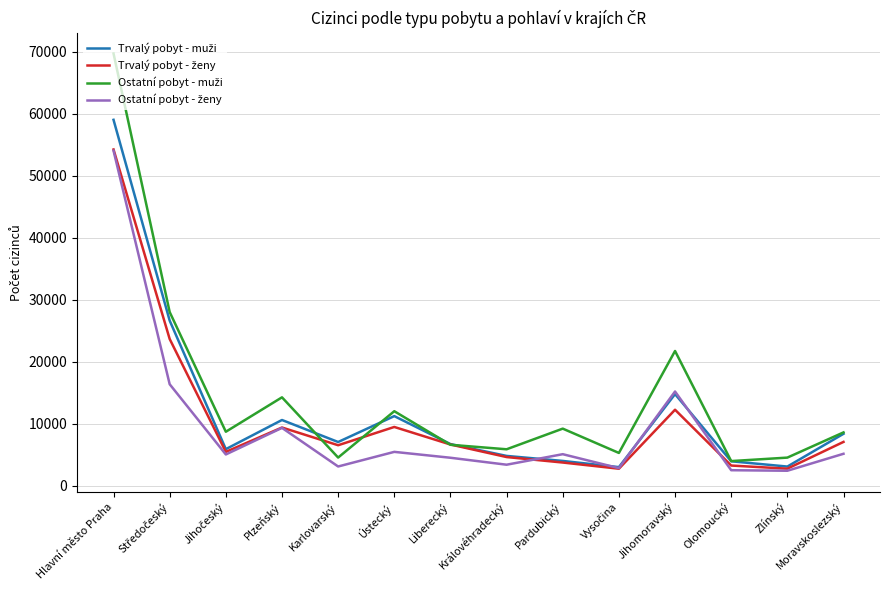

What is the difference between the highest and lowest values at Plzeňský?

4928